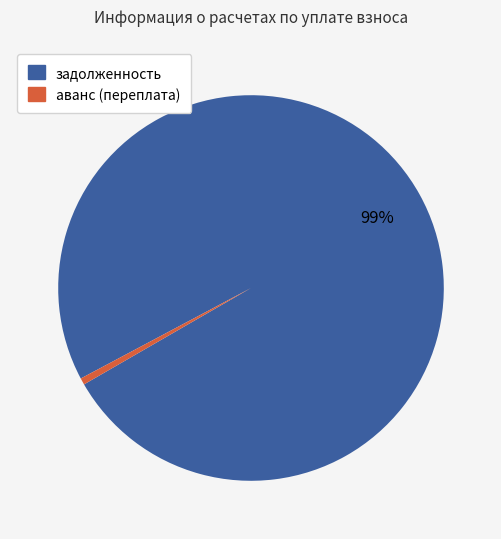

Between аванс (переплата) and задолженность, which is larger?

задолженность